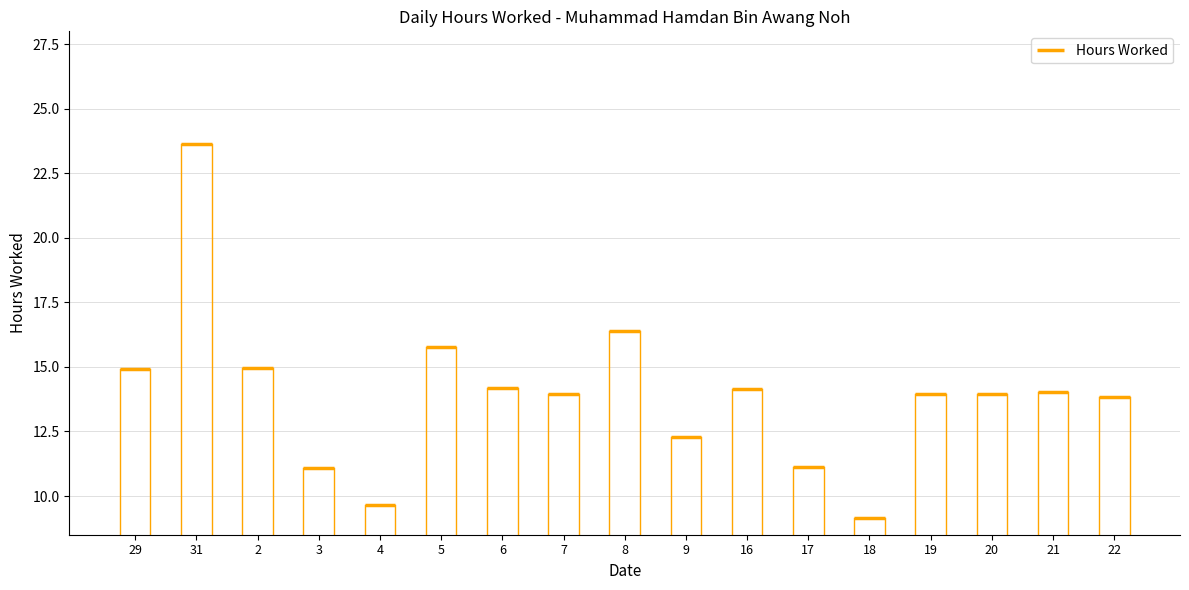

List the labels in order of value, largest first.

31, 8, 5, 2, 29, 6, 16, 21, 7, 20, 19, 22, 9, 17, 3, 4, 18